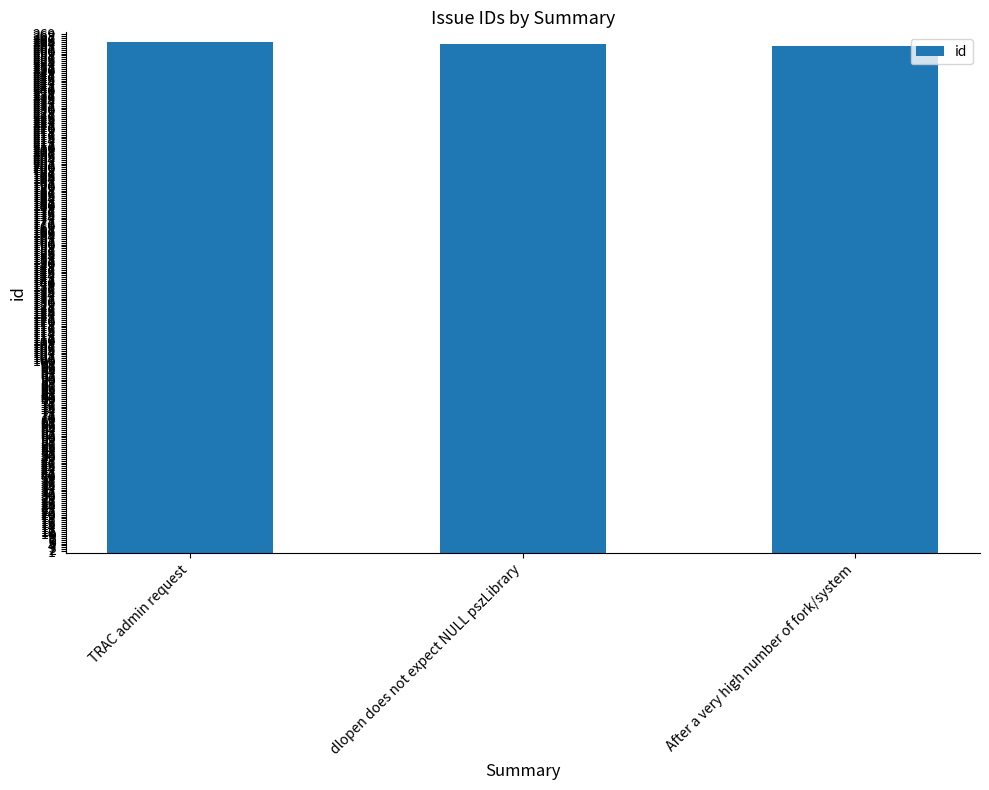

What is the difference between the values at dlopen does not expect NULL pszLibrary and TRAC admin request?

1